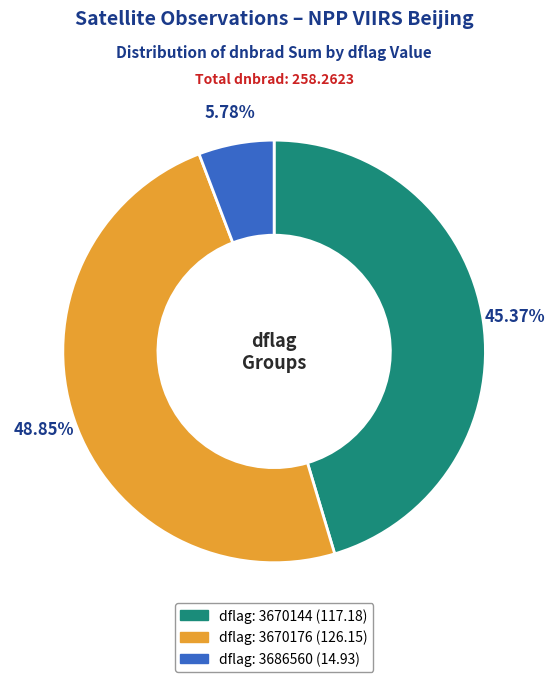

Is there a majority slice in this chart?

No